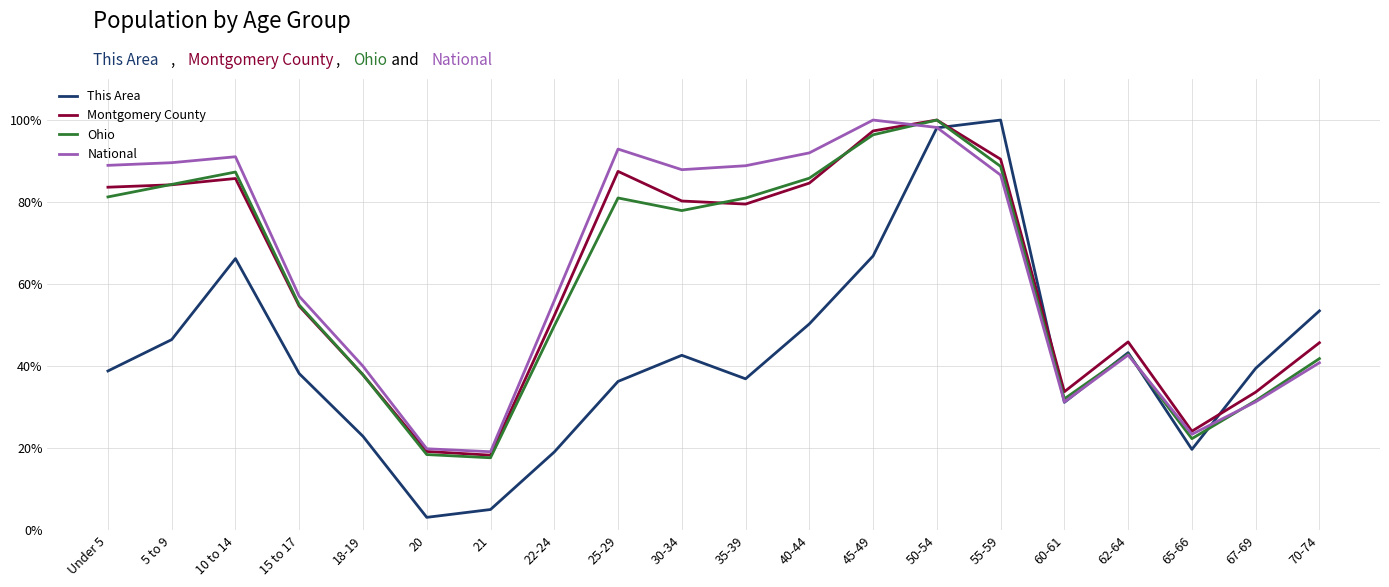

At which category is the sum across all series the highest?

50-54